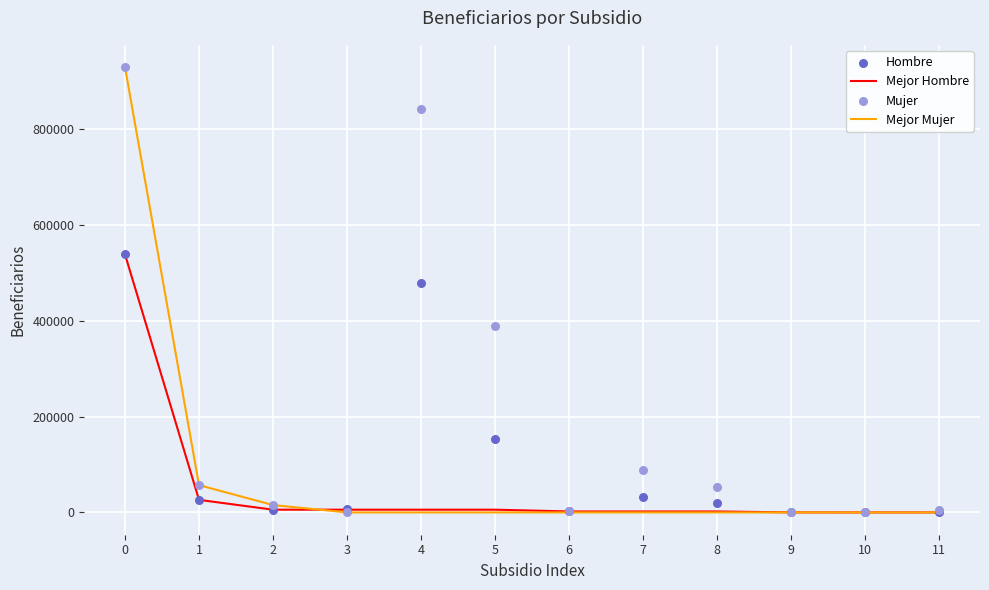

Which series reaches the minimum Y coordinate?

Mejor Mujer